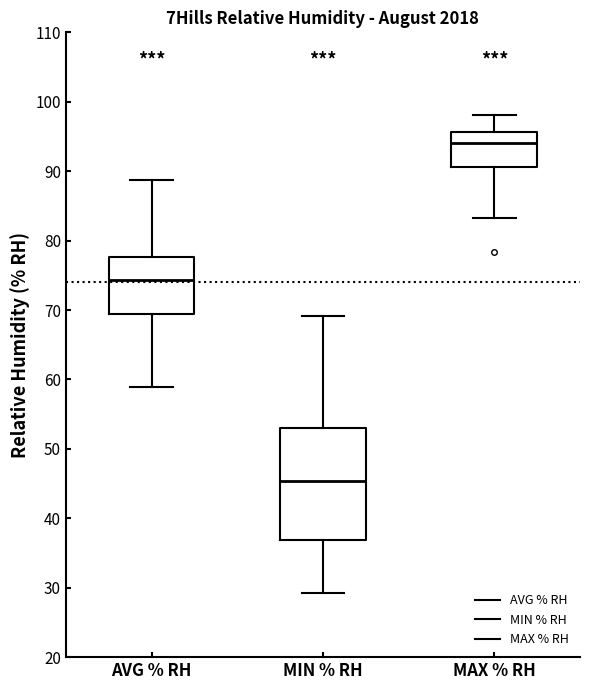

Where is the upper edge of the box for MAX % RH on the y-axis? The values are not printed on the chart, so give them approximately, as read against the axis.

96